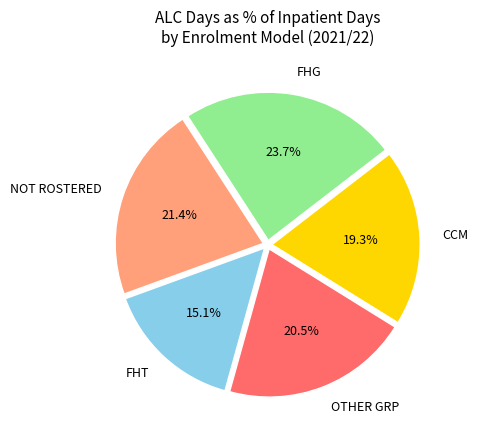

How many slices are in this pie chart?

5